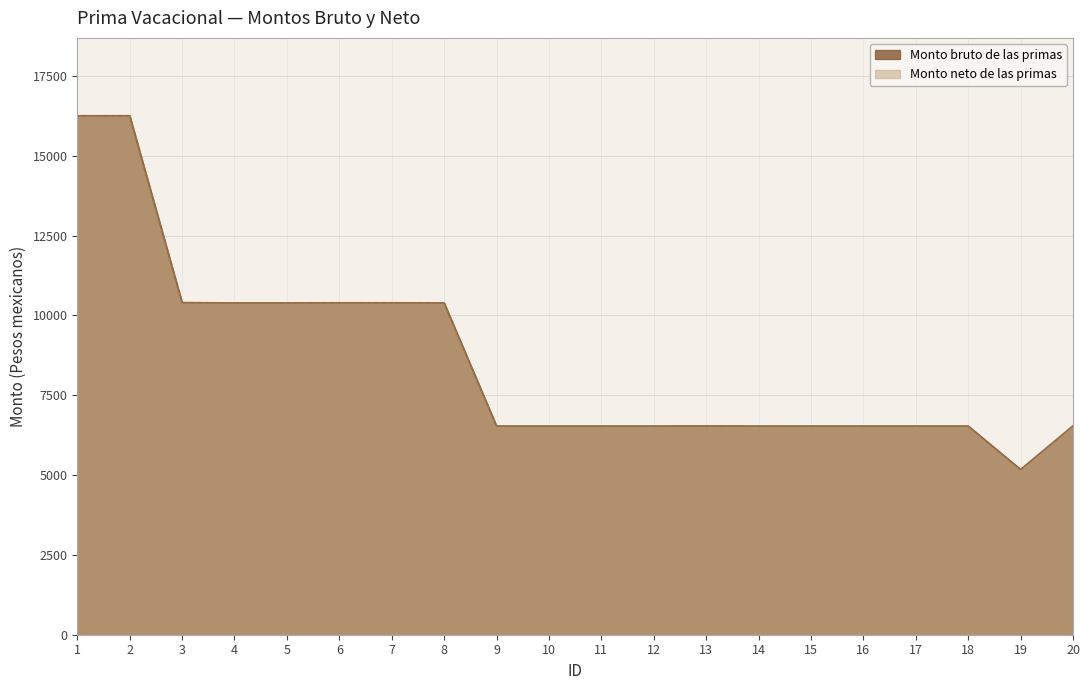

Which category has the highest value across all series?

1